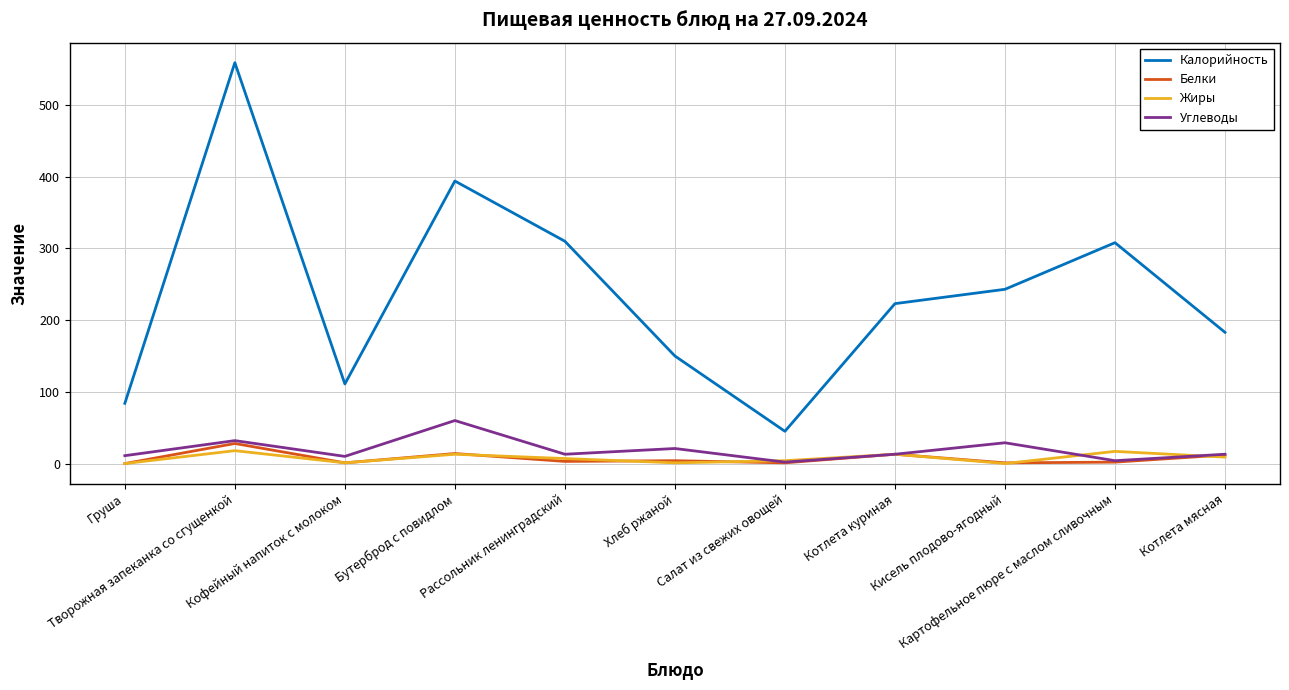

At how many categories does at least one series exceed 406?

1